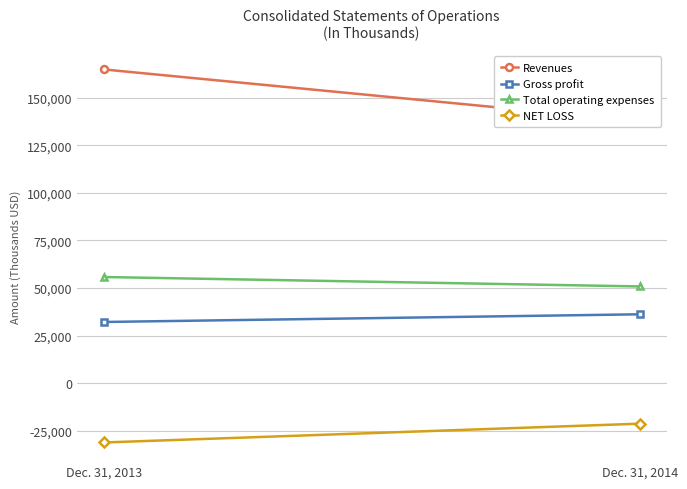

At which label does Revenues reach its minimum?

Dec. 31, 2014